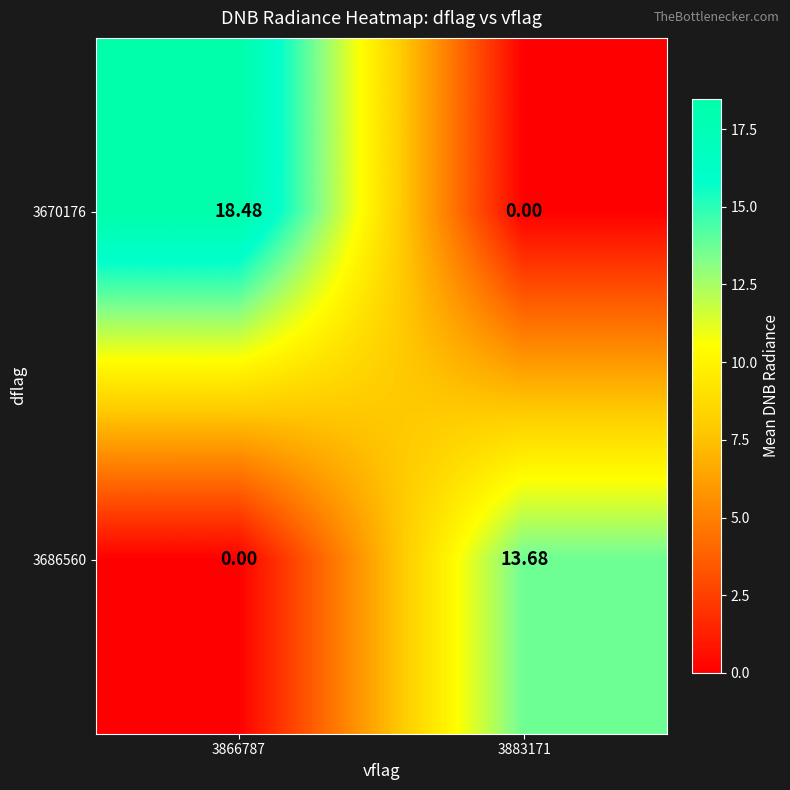

Which series has the largest total across all categories?

3670176